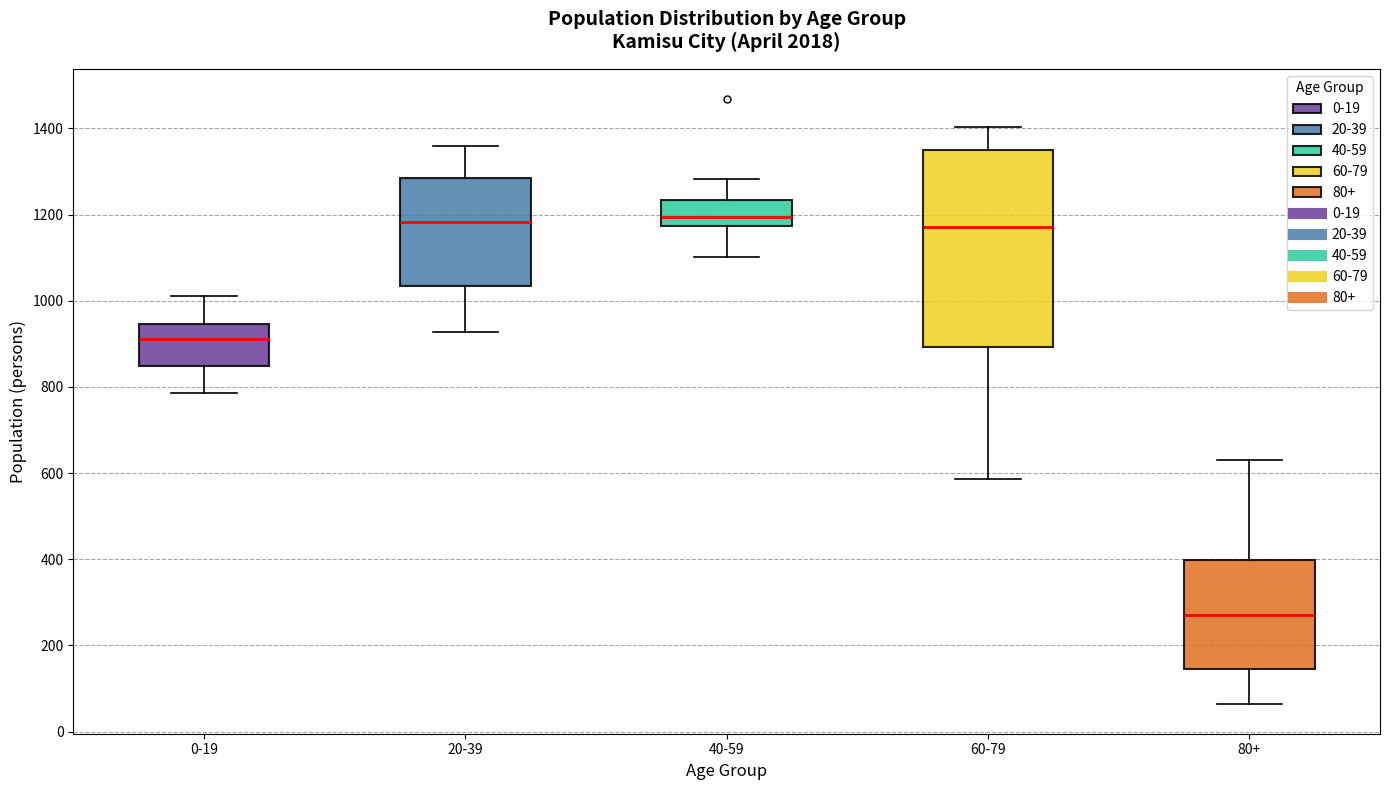

Where is the lower edge of the box for 60-79 on the y-axis? The values are not printed on the chart, so give them approximately, as read against the axis.

900